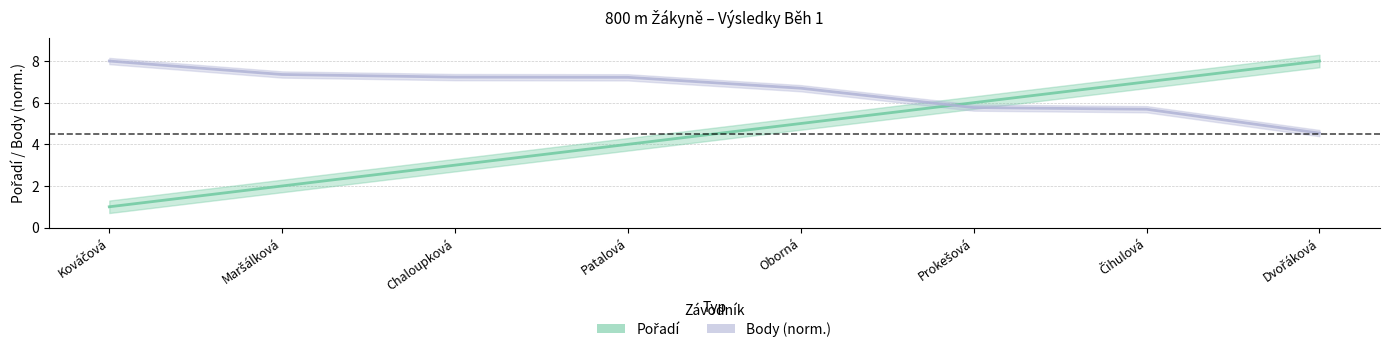

List the series in order of their overall mean, lowest first.

Pořadí, Body (norm.)